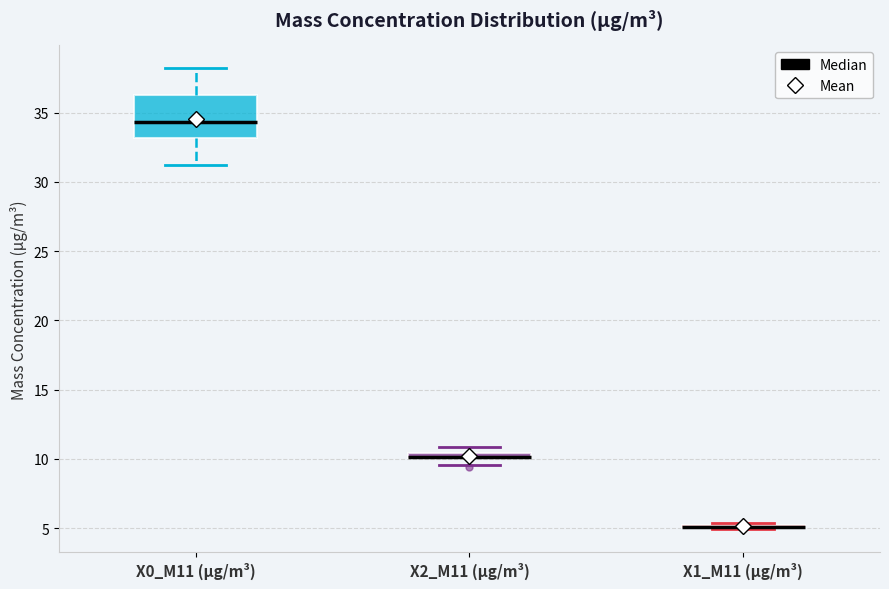

Which box is the tallest, from its lower edge to its upper edge?

X0_M11 (μg/m³)